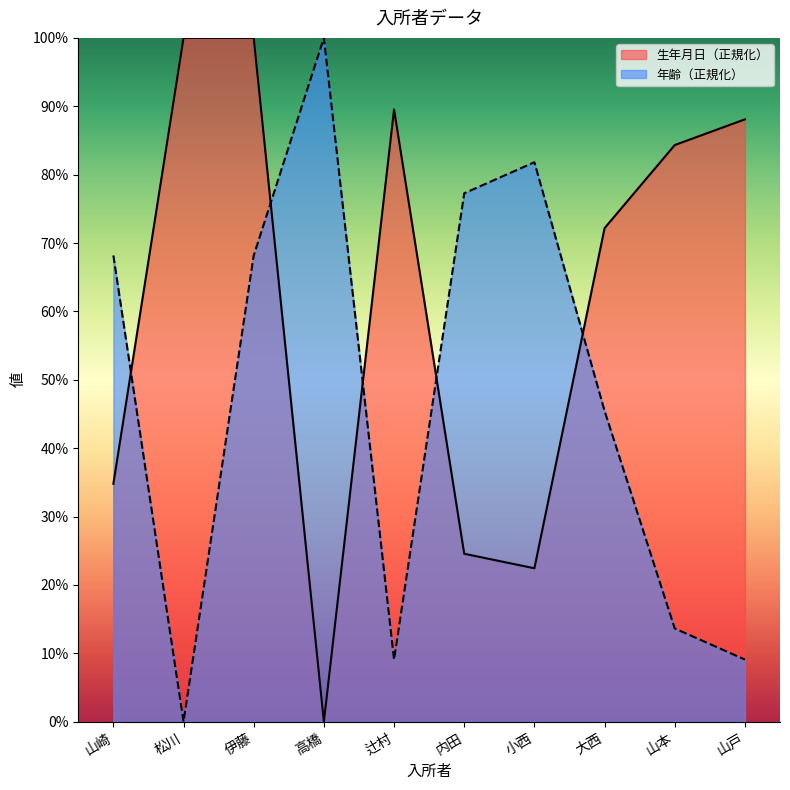

Reading left to right, what are all the values shown in this chart?

生年月日: 34.8	100.0	100.0	0.0	89.5	24.6	22.4	72.2	84.3	88.1
年齢: 68.2	0.0	68.2	100.0	9.1	77.3	81.8	45.5	13.6	9.1